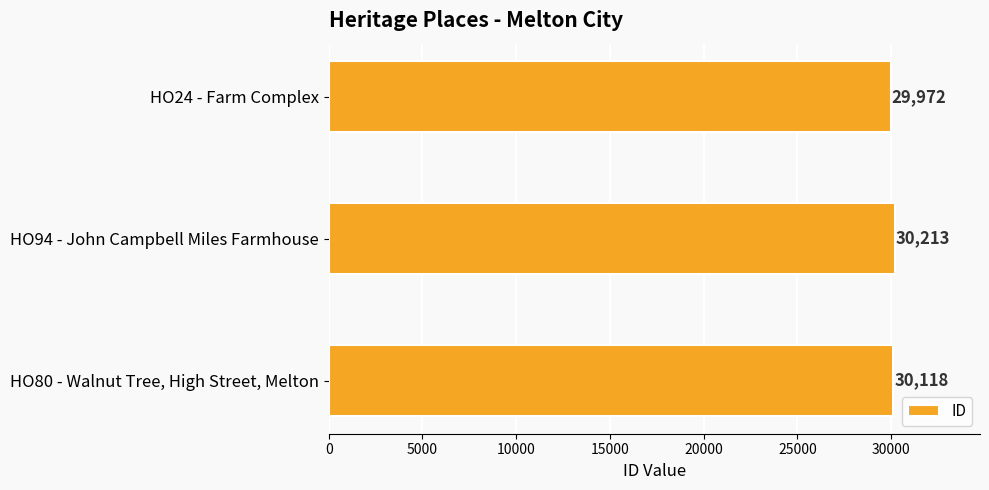

List the labels in order of value, smallest first.

HO24 - Farm Complex, HO80 - Walnut Tree, High Street, Melton, HO94 - John Campbell Miles Farmhouse